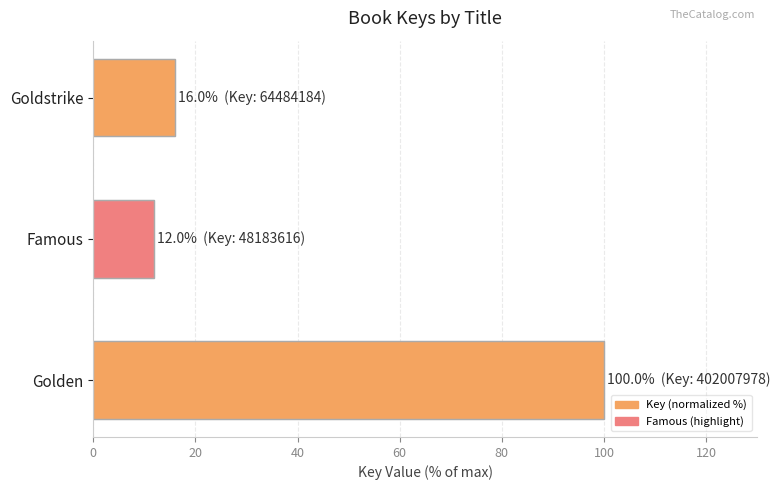

What is the difference between the maximum and minimum values?

88.0